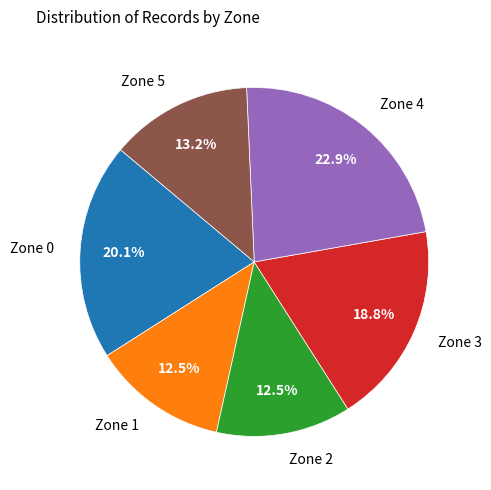

Does any single category account for the majority?

No